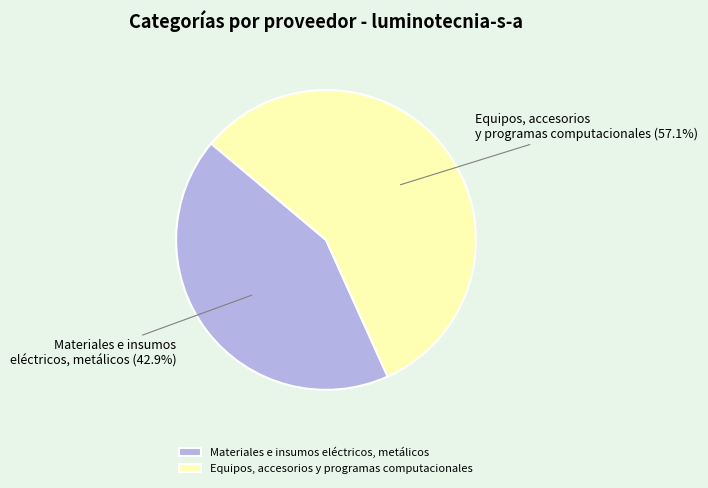

What percentage is the Equipos, accesorios y programas computacionales slice, to the nearest percent?

57%